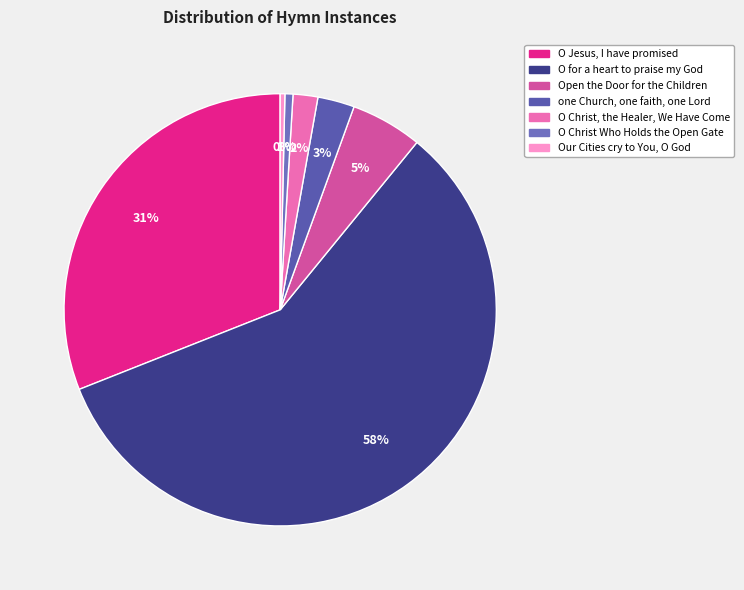

Which category has the biggest portion of the pie?

O for a heart to praise my God